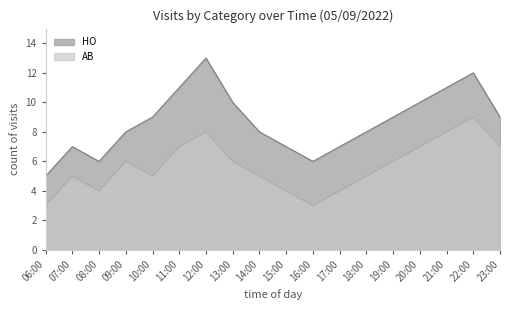

Between 23:00 and 06:00, which is larger?

23:00